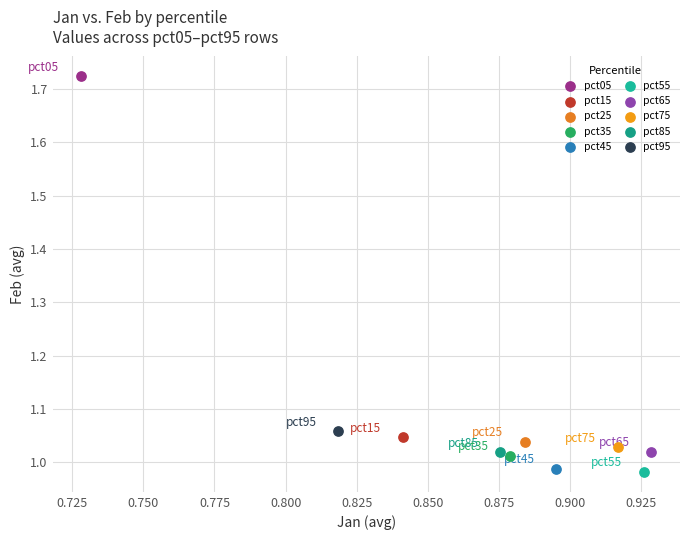

What are all the series names shown in the legend?

pct05, pct15, pct25, pct35, pct45, pct55, pct65, pct75, pct85, pct95